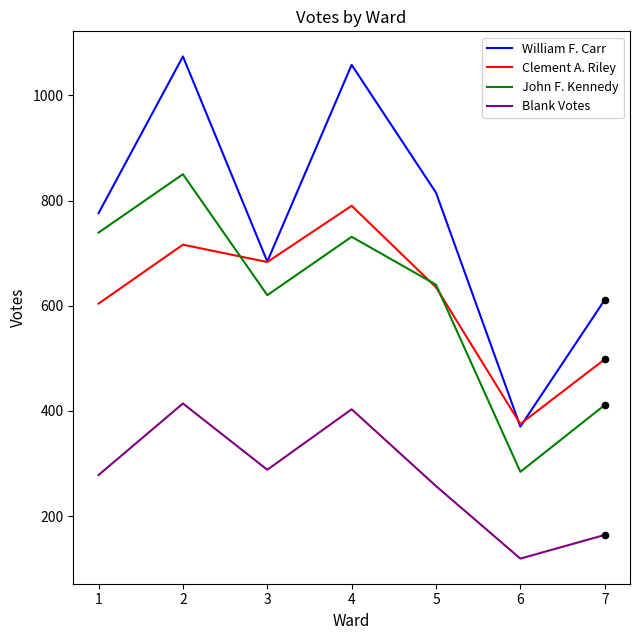

What is the difference between the highest and lowest values at 7?

447